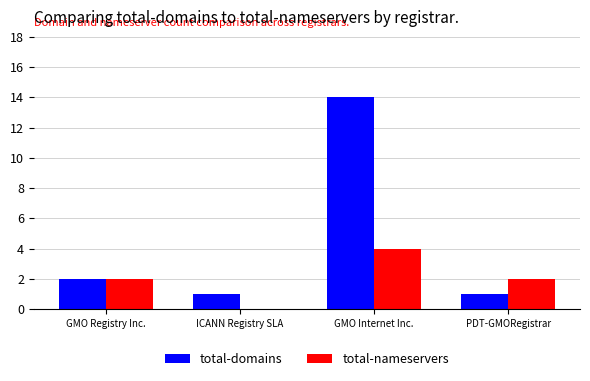

Reading right to left, list all the values displayed in this chart.

total-domains: PDT-GMORegistrar=1	GMO Internet Inc.=14	ICANN Registry SLA=1	GMO Registry Inc.=2
total-nameservers: PDT-GMORegistrar=2	GMO Internet Inc.=4	ICANN Registry SLA=0	GMO Registry Inc.=2